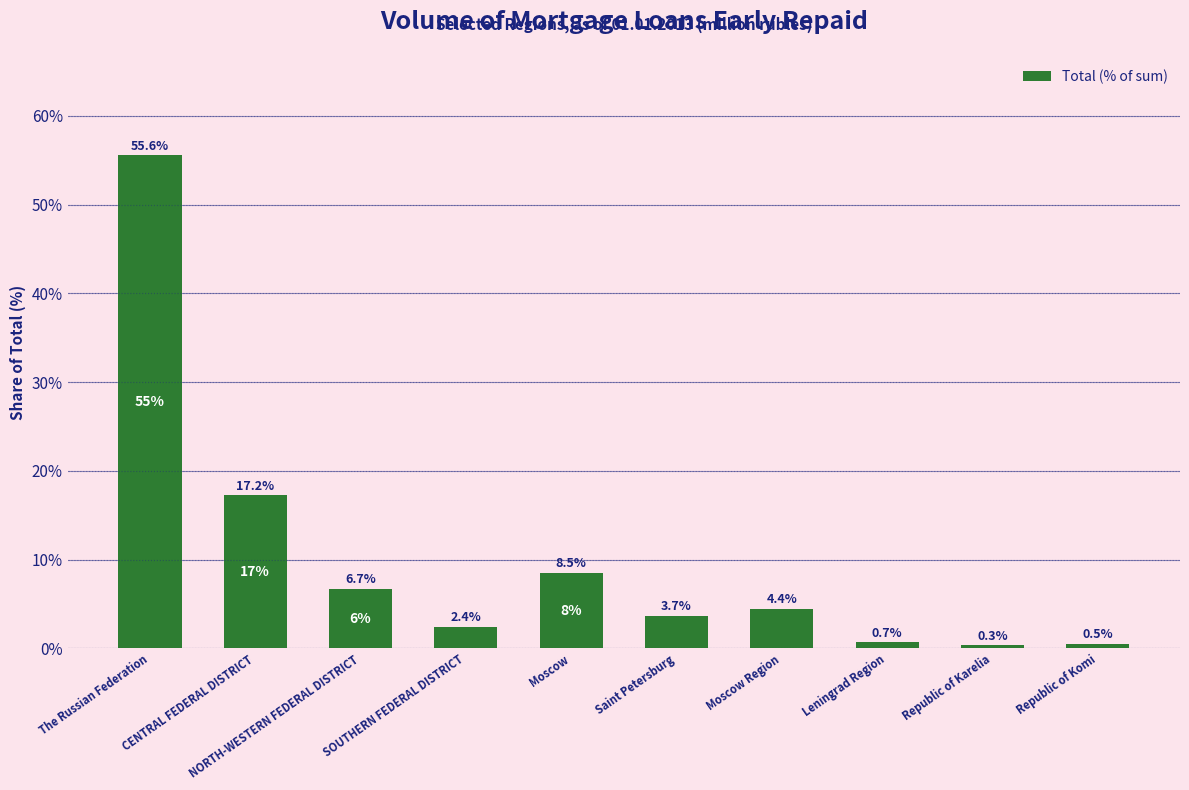

What is the sum of the values at The Russian Federation and Leningrad Region?

56.2